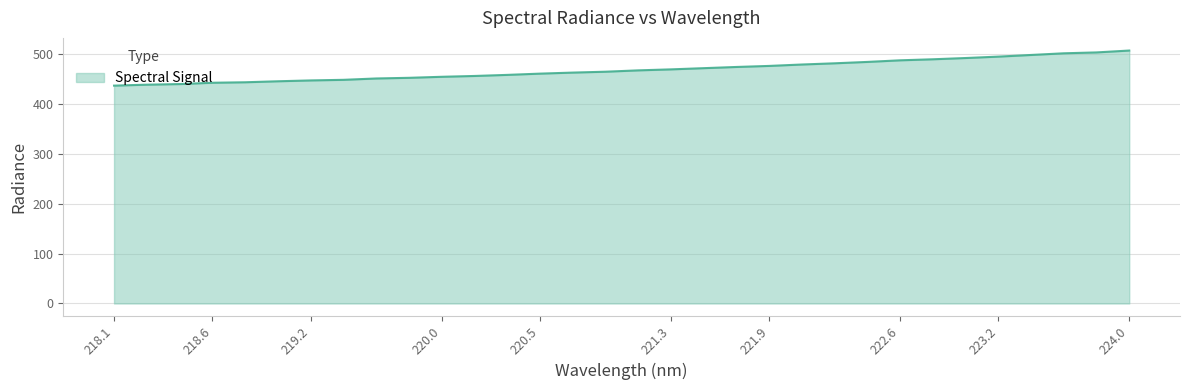

What is the difference between the maximum and minimum values?

70.4